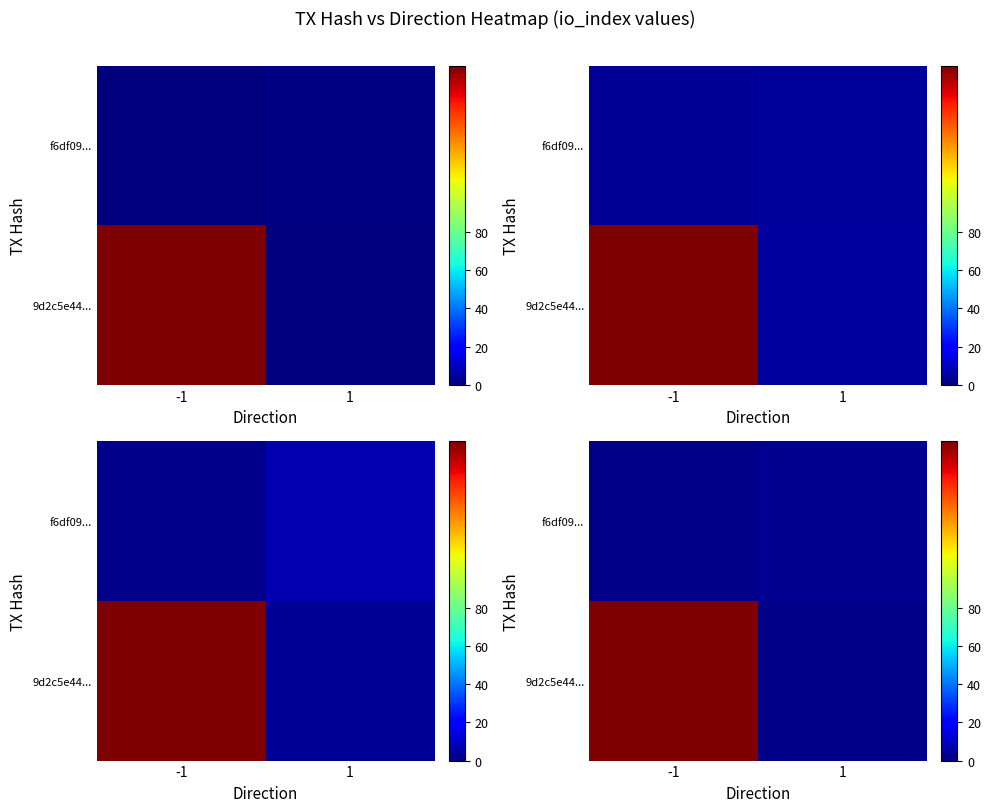

Between 1 and -1, which is larger?

-1